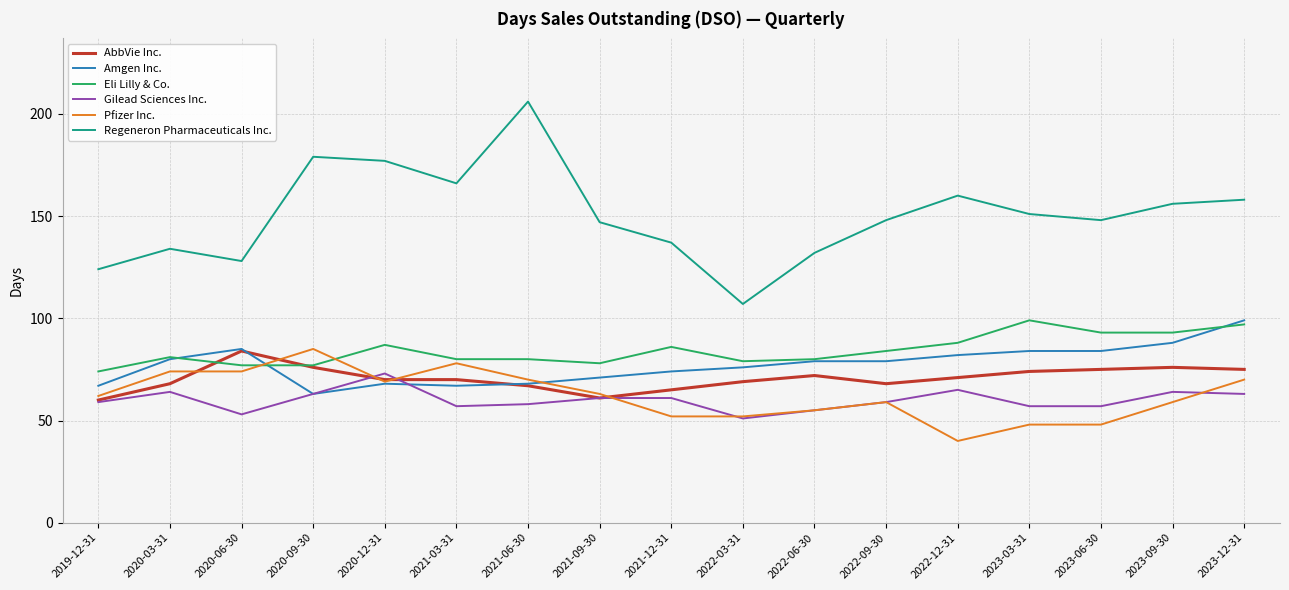

Which series has the widest spread of values?

Regeneron Pharmaceuticals Inc.